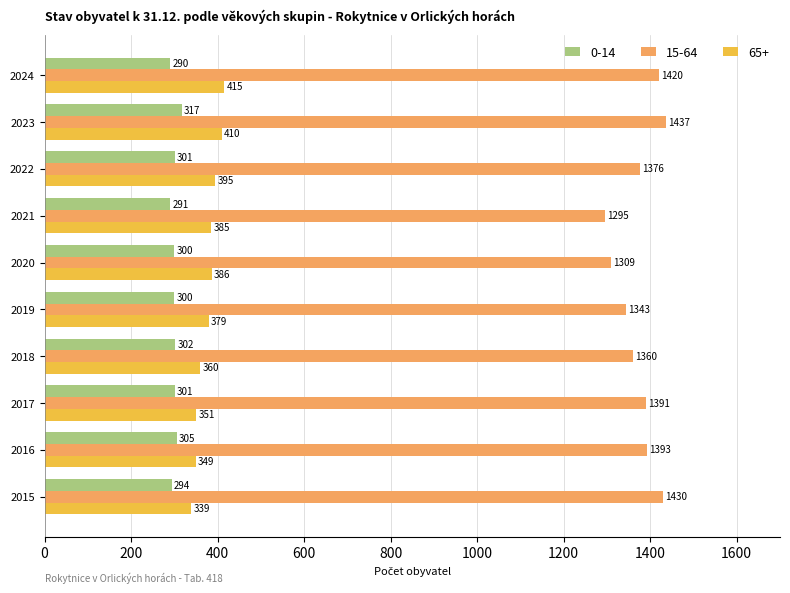

How many values in the 15-64 series are below 1391?

5